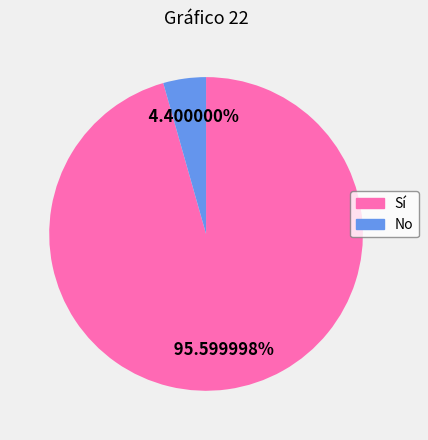

What percentage do Sí and No together represent?

100.0%